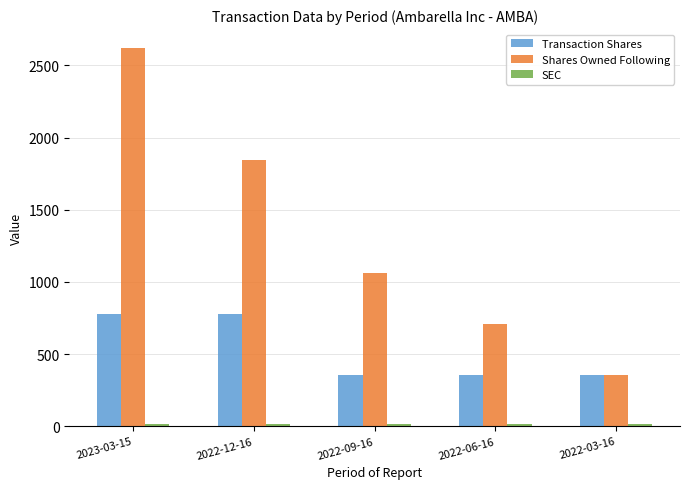

Which series has the widest spread of values?

Shares Owned Following